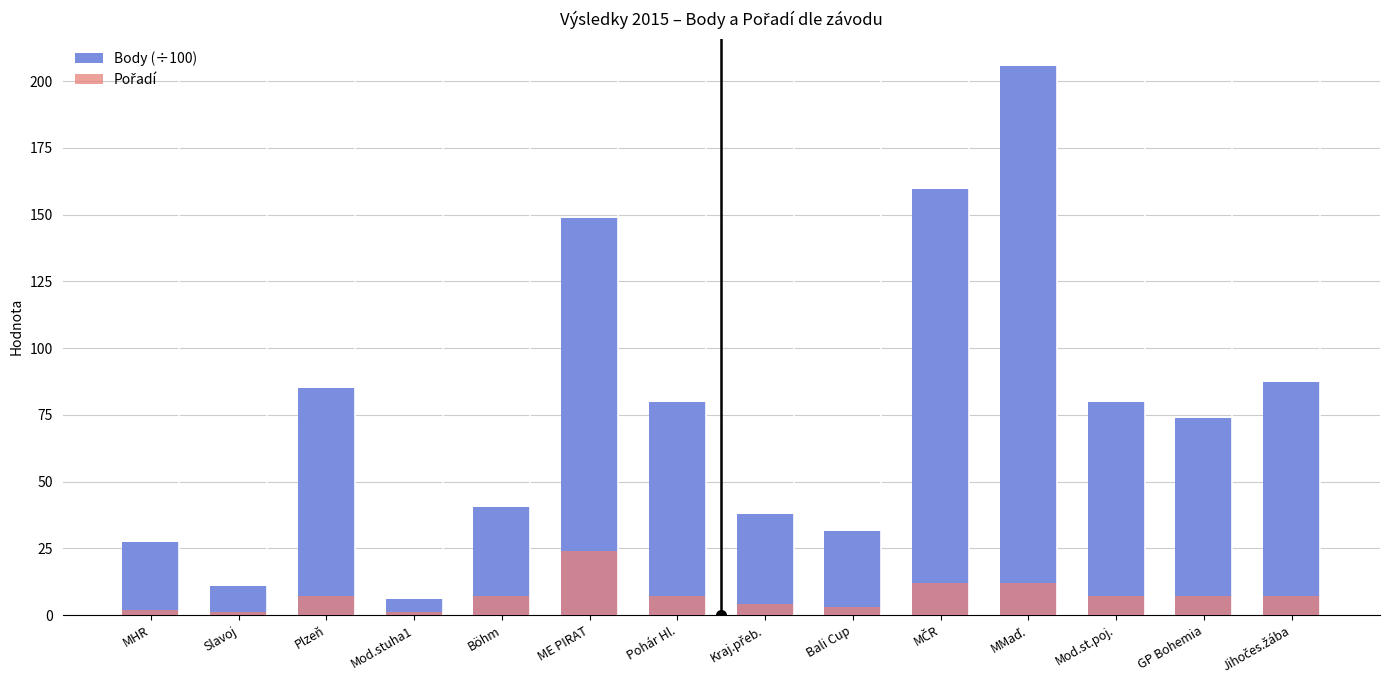

What is the spread (max minus min) of values at Jihočes.žába?

80.3